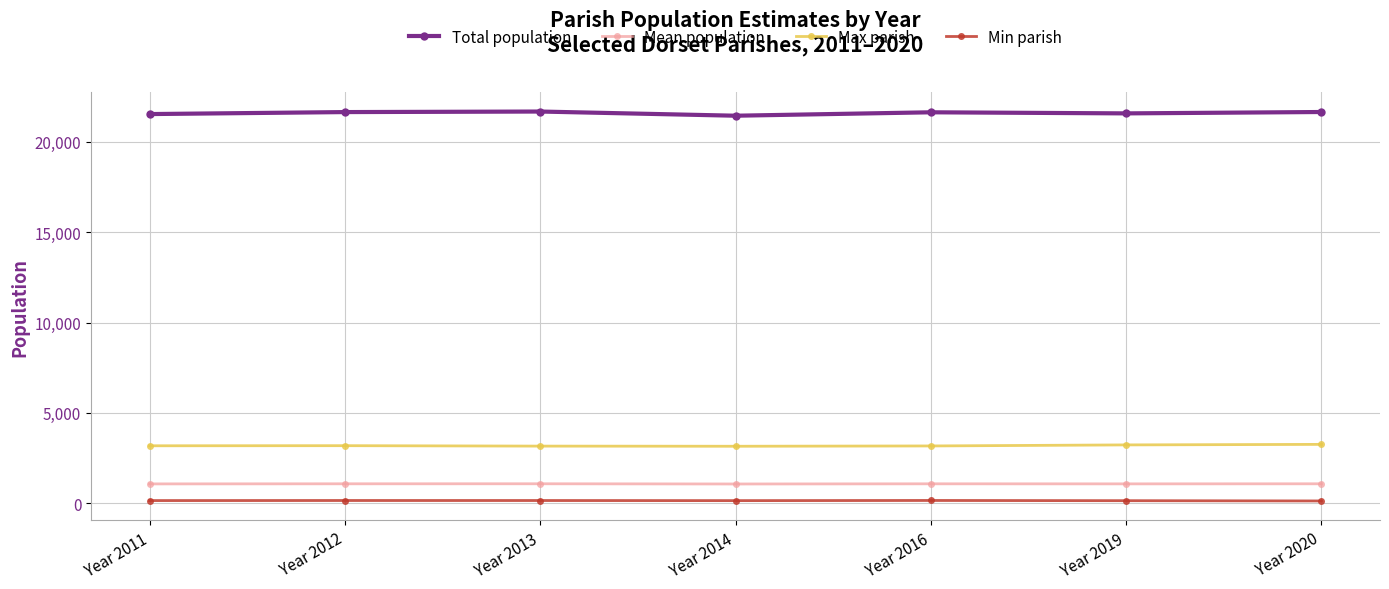

At Year 2011, list the series in order from largest to smallest.

Total population, Max parish, Mean population, Min parish